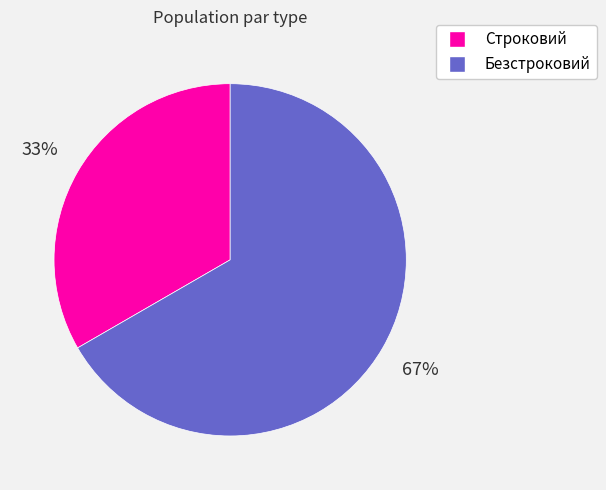

What is the ratio of the value at Безстроковий to the value at Строковий?

2.0